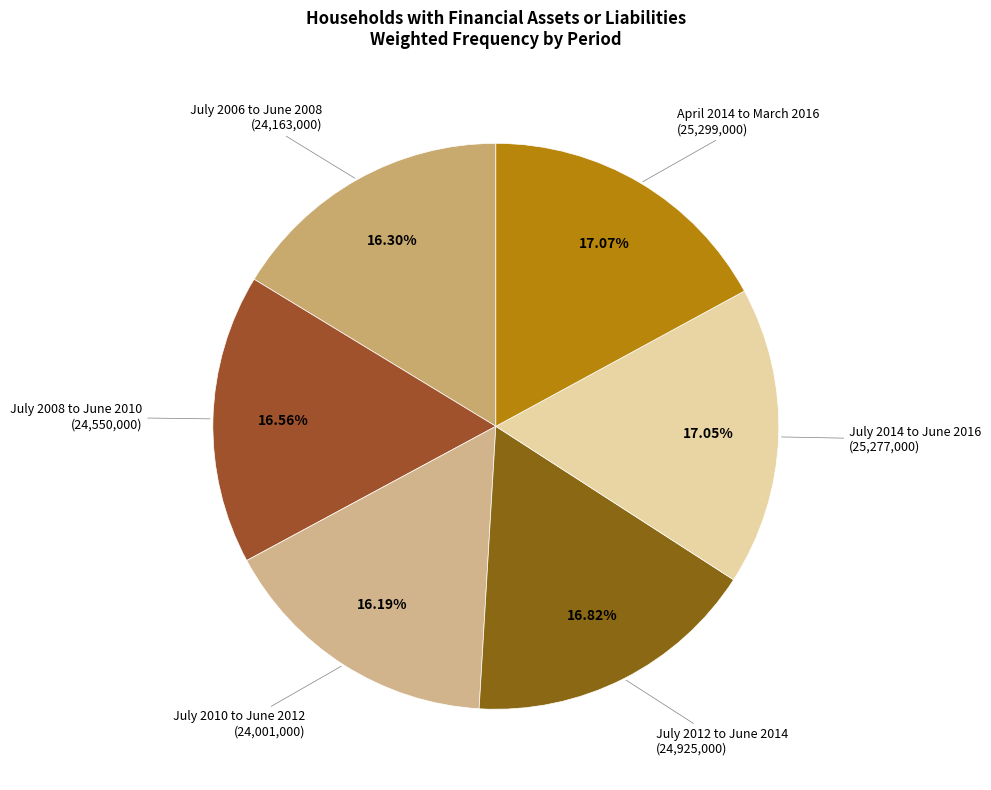

Approximately how many times larger is the value at July 2012 to June 2014 compared to July 2008 to June 2010?

1.0